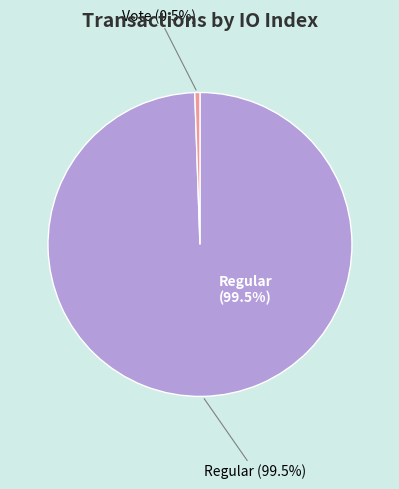

To the nearest percent, what portion does Regular (364) represent?

99%